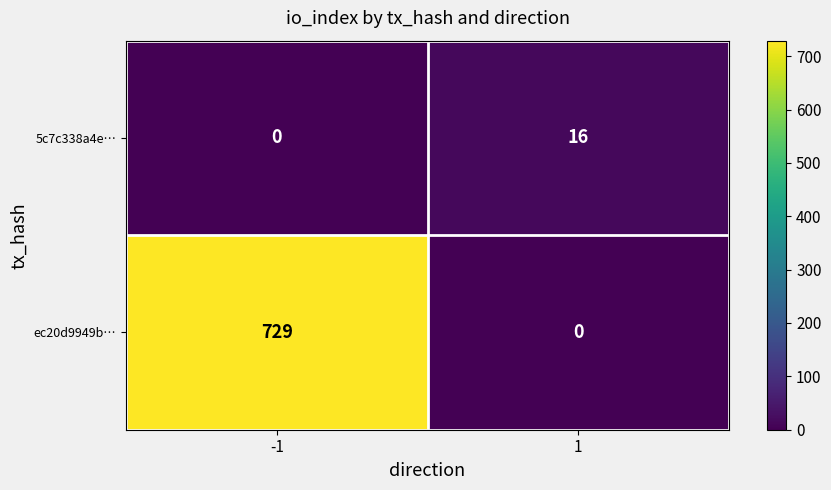

What value does the 5c7c338a4e… series have at 1?

16